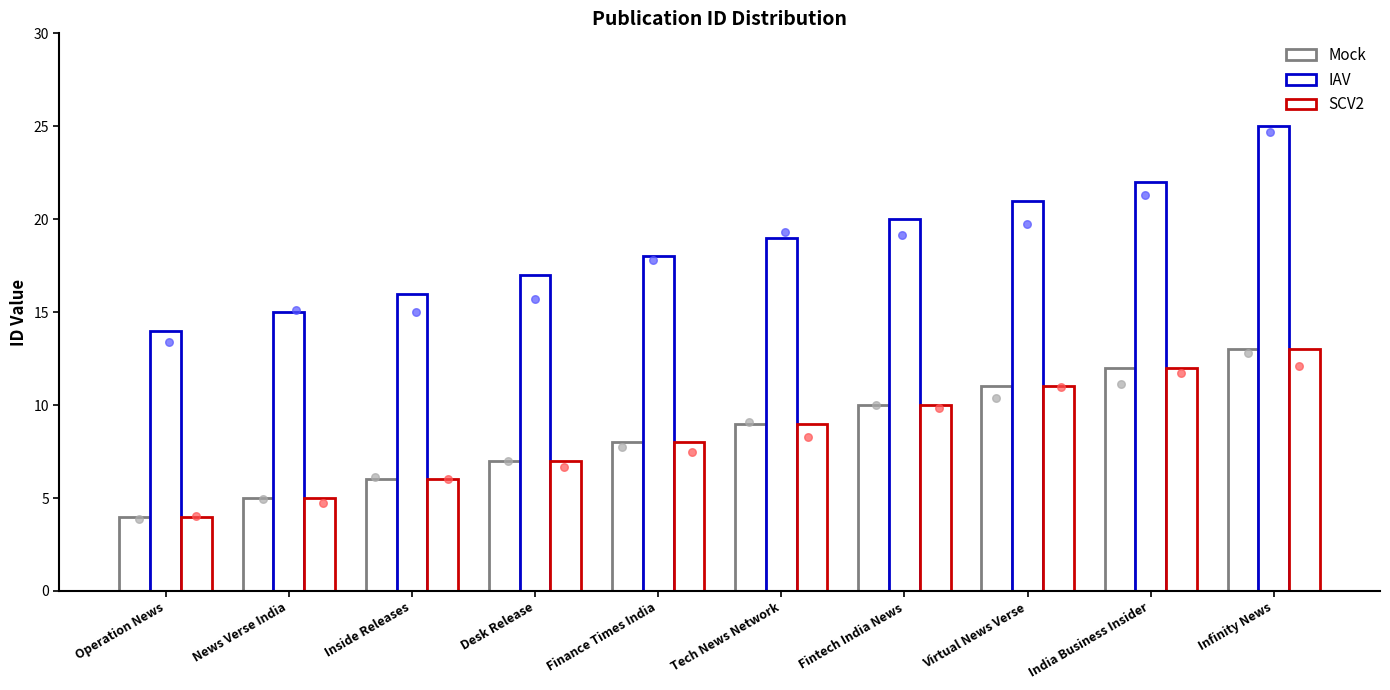

What is the total value across all series at Finance Times India?

34